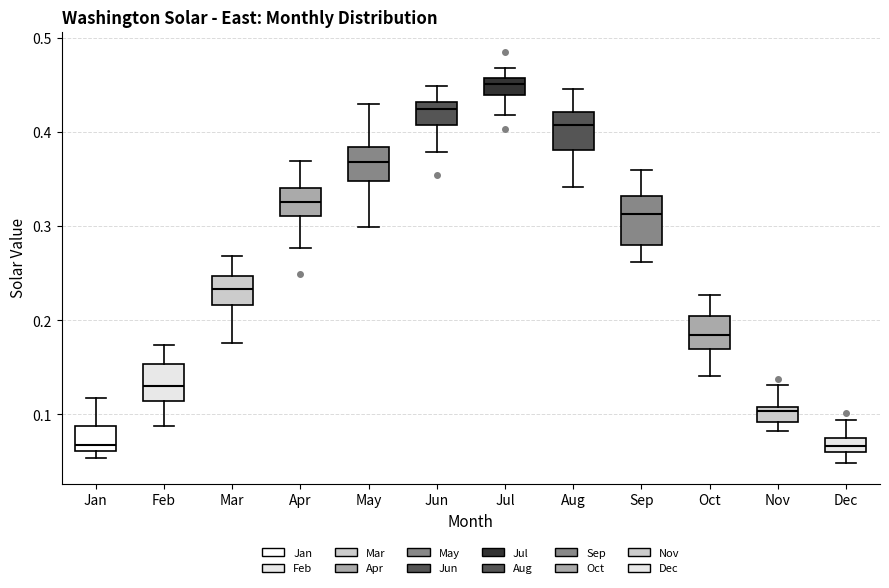

Reading left to right, read every box against the y-axis: the position of its median line, the range the box covers, and the ends of its whiskers. The values are not printed on the chart, so give them approximately, as read against the axis.

Jan: median 0.07, box 0.06 to 0.09, whiskers 0.05 to 0.12
Feb: median 0.13, box 0.11 to 0.15, whiskers 0.09 to 0.17
Mar: median 0.23, box 0.22 to 0.25, whiskers 0.18 to 0.27
Apr: median 0.33, box 0.31 to 0.34, whiskers 0.28 to 0.37
May: median 0.37, box 0.35 to 0.38, whiskers 0.30 to 0.43
Jun: median 0.43 (just below the box's upper edge), box 0.41 to 0.43, whiskers 0.38 to 0.45
Jul: median 0.45, box 0.44 to 0.46, whiskers 0.42 to 0.47
Aug: median 0.41, box 0.38 to 0.42, whiskers 0.34 to 0.45
Sep: median 0.31, box 0.28 to 0.33, whiskers 0.26 to 0.36
Oct: median 0.18, box 0.17 to 0.20, whiskers 0.14 to 0.23
Nov: median 0.10, box 0.09 to 0.11, whiskers 0.08 to 0.13
Dec: median 0.07, box 0.06 to 0.08, whiskers 0.05 to 0.09